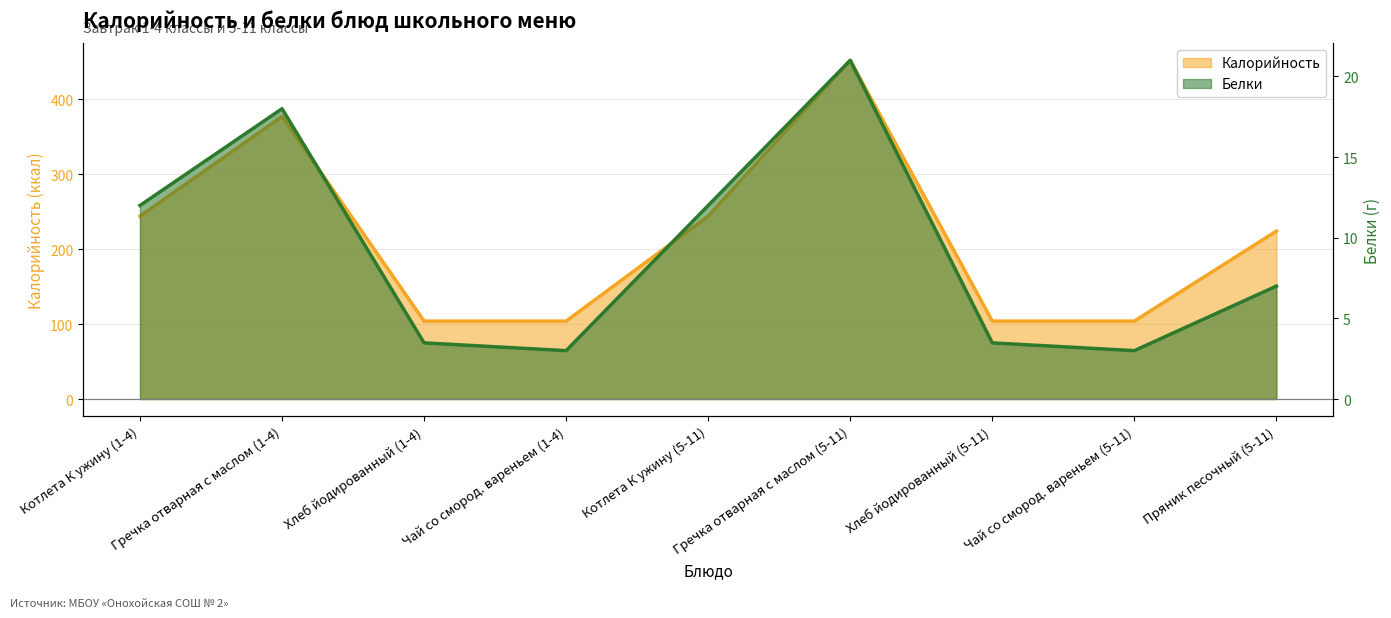

What is the average value of the Белки series?

9.2